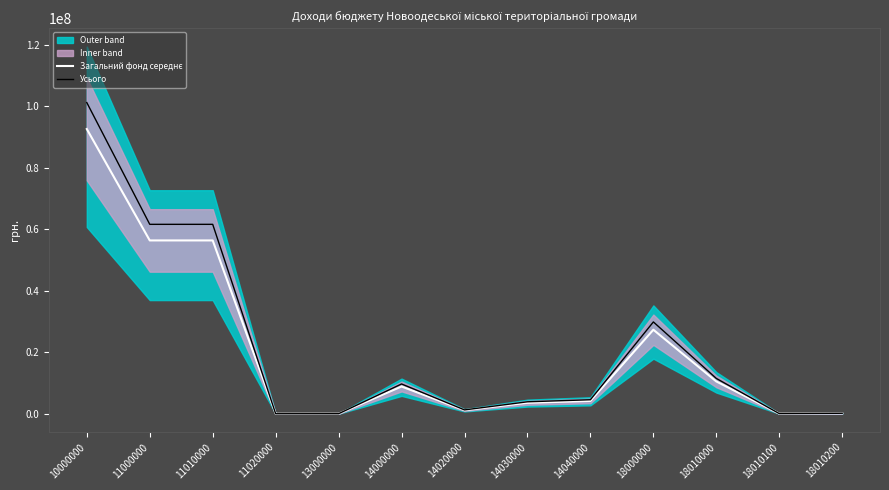

List the series in order of their overall mean, highest first.

Усього, Загальний фонд середнє